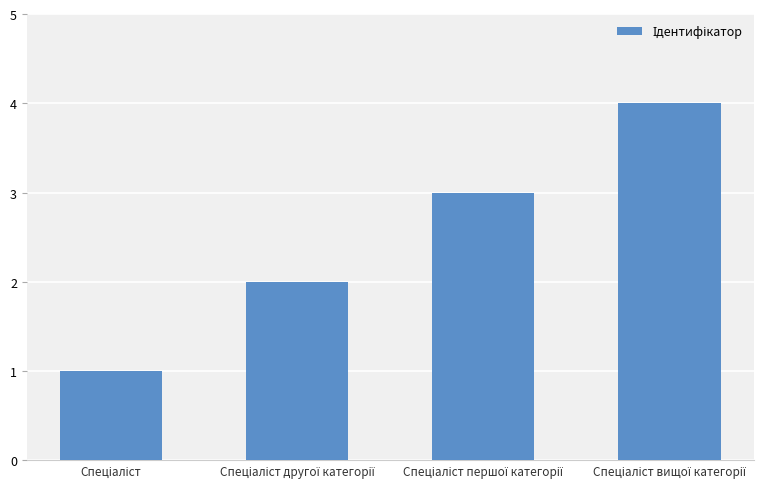

What is the smallest value displayed?

1